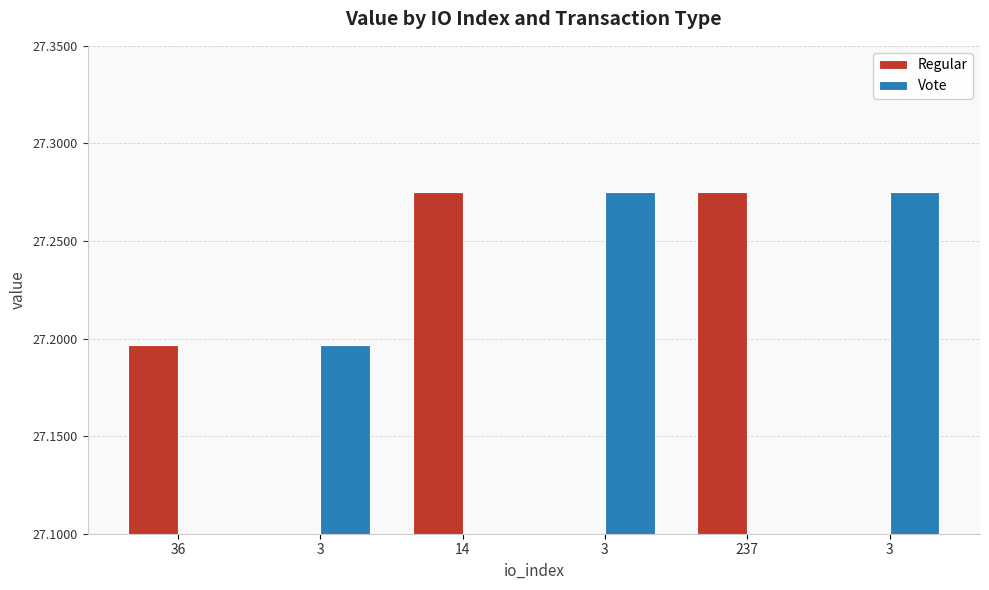

What is the difference between the highest and lowest values at 36?

27.2